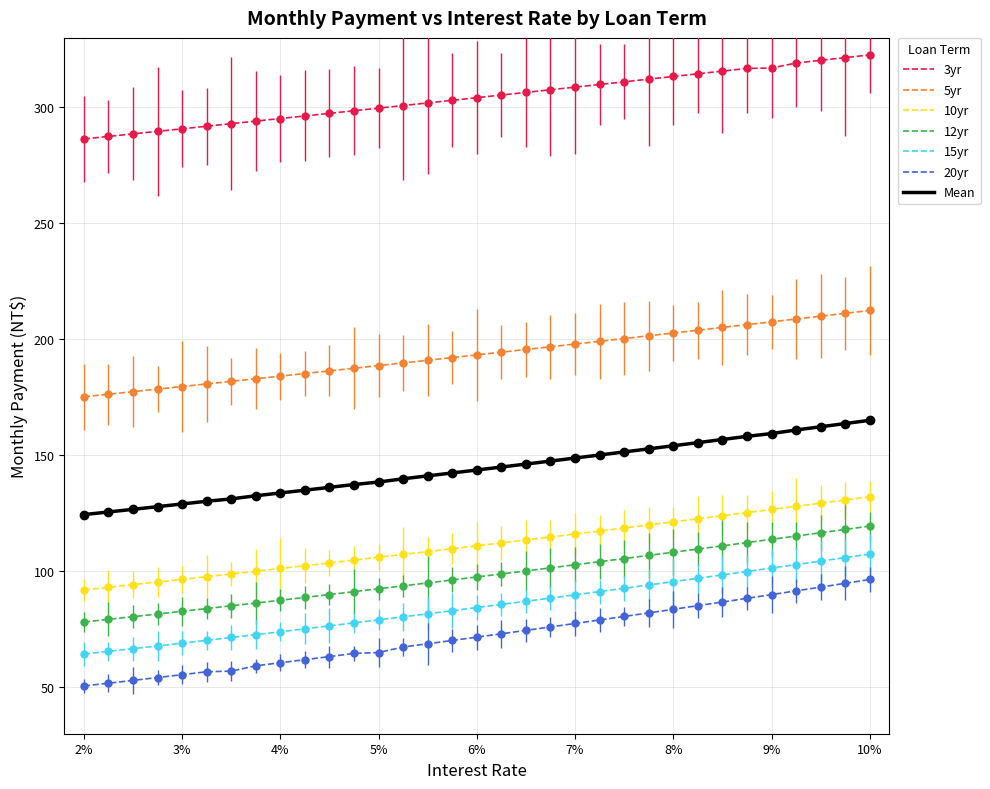

What is the average value of the 3yr series?

304.3